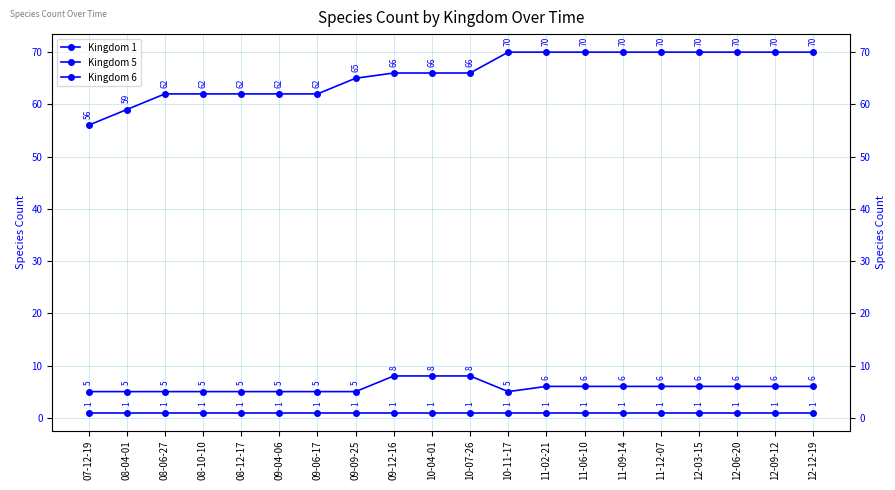

What is the sum of the Kingdom 5 values at 08-12-17 and 10-11-17?

2